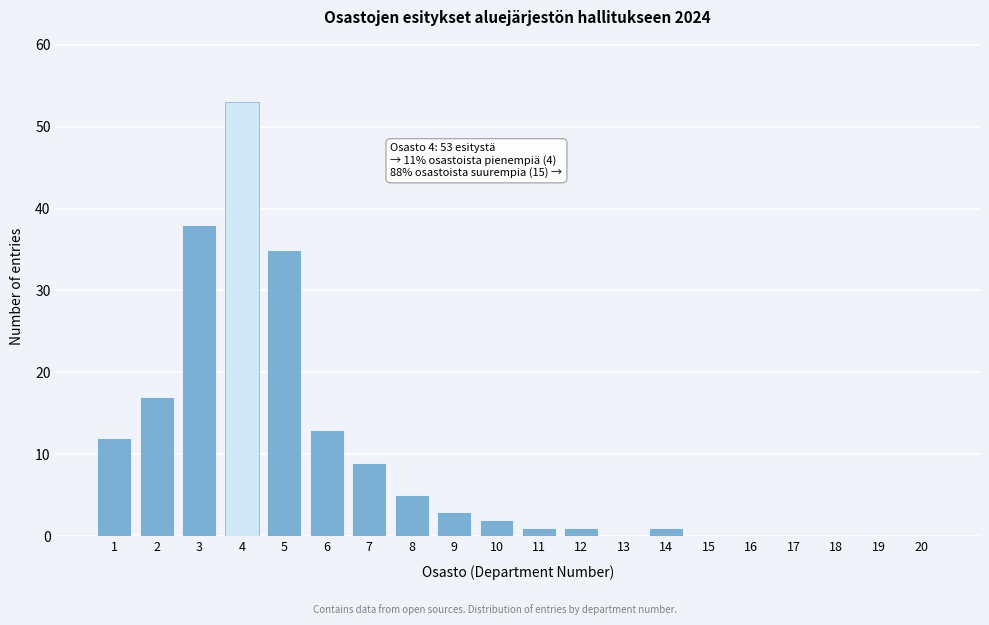

True or false: the data shows 38 at 3.

True